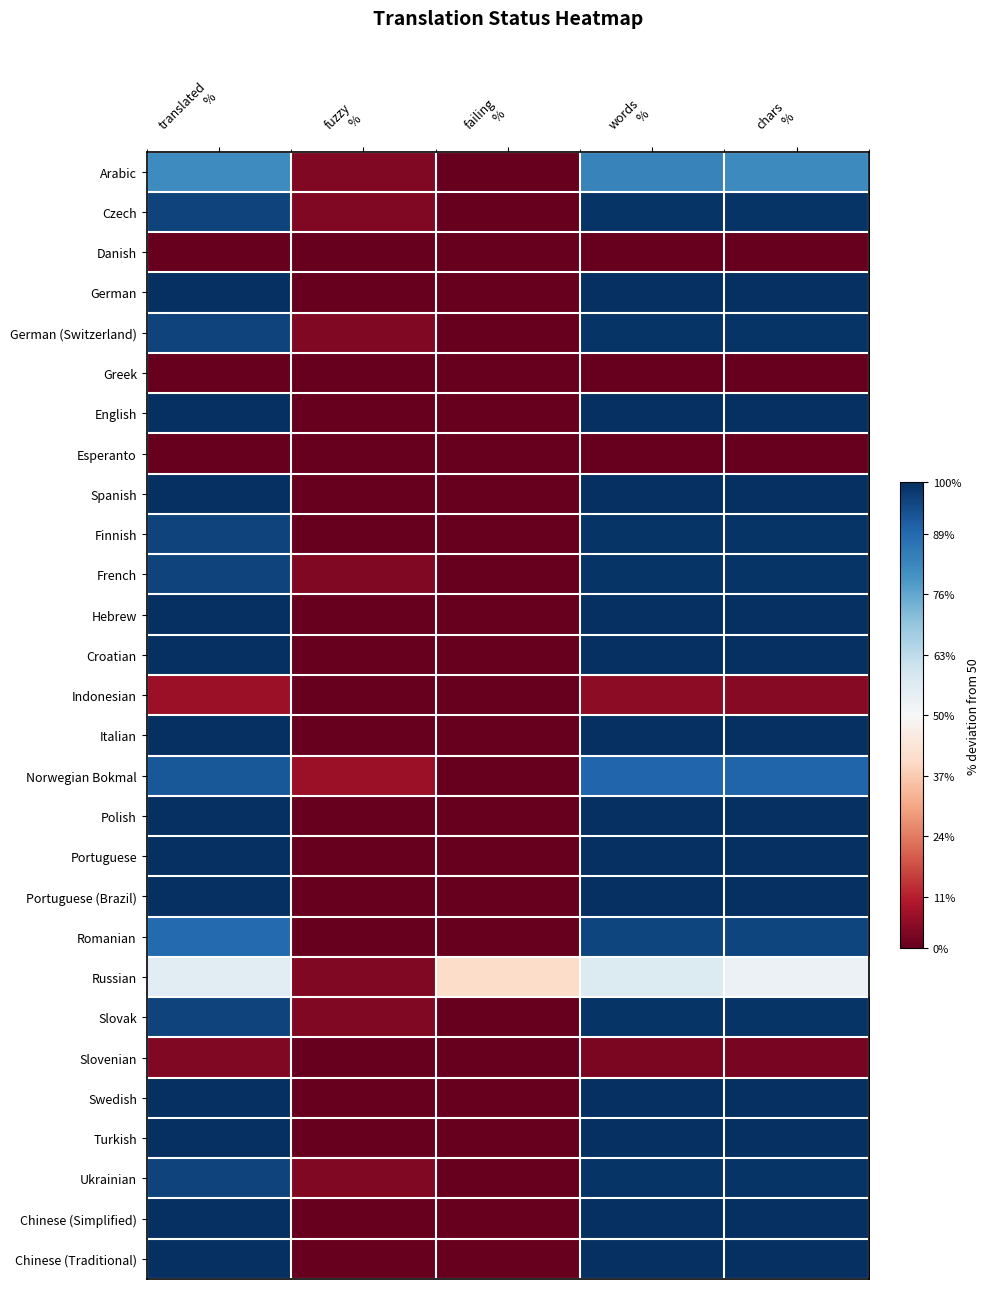

What is the total value across all series at fuzzy
%?

-1366.7